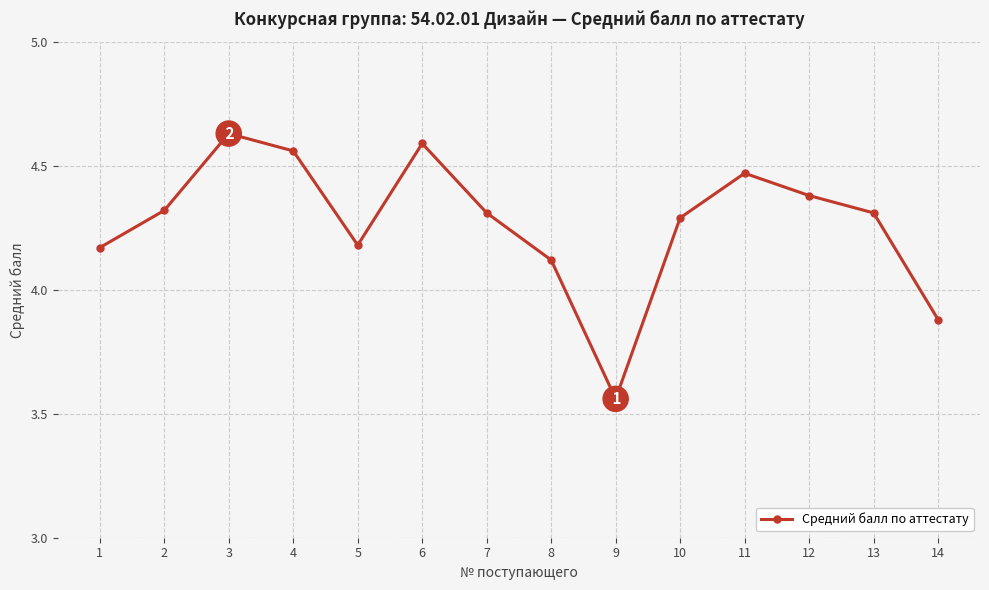

Where does the data first go above 4?

1